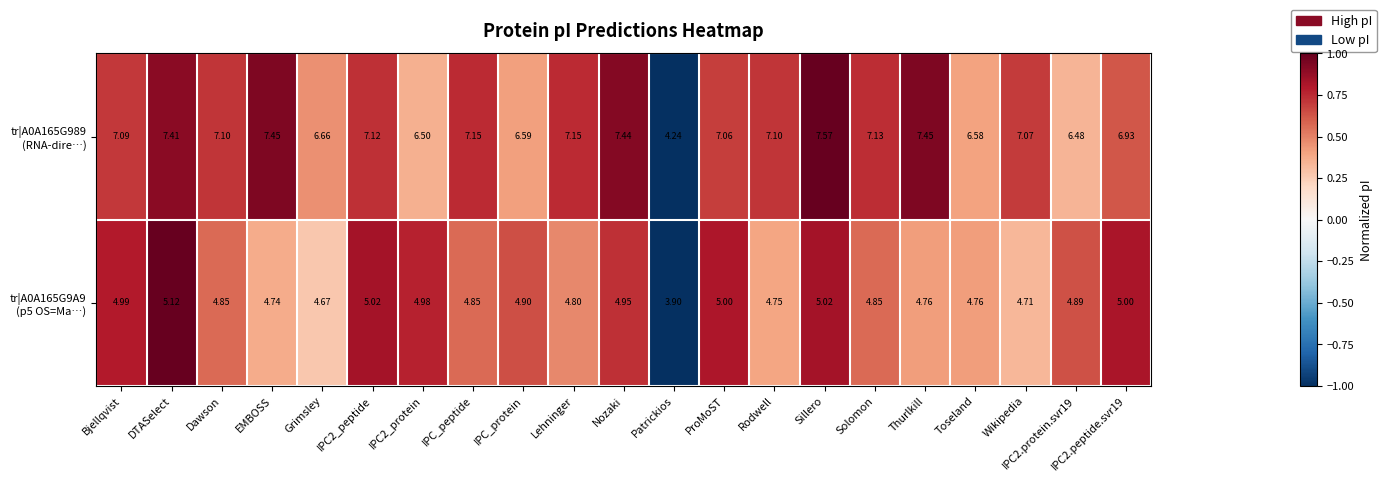

At which category is the sum across all series the highest?

Sillero